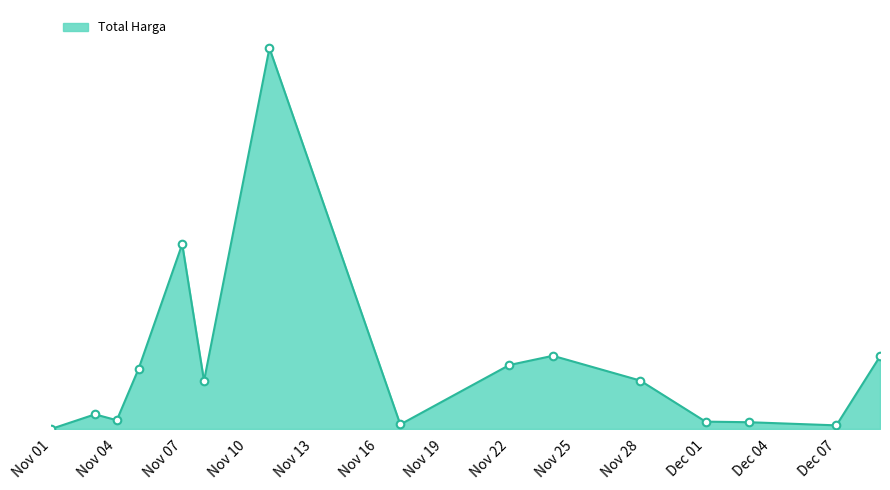

Is this an area chart (filled region under the line)?

Yes